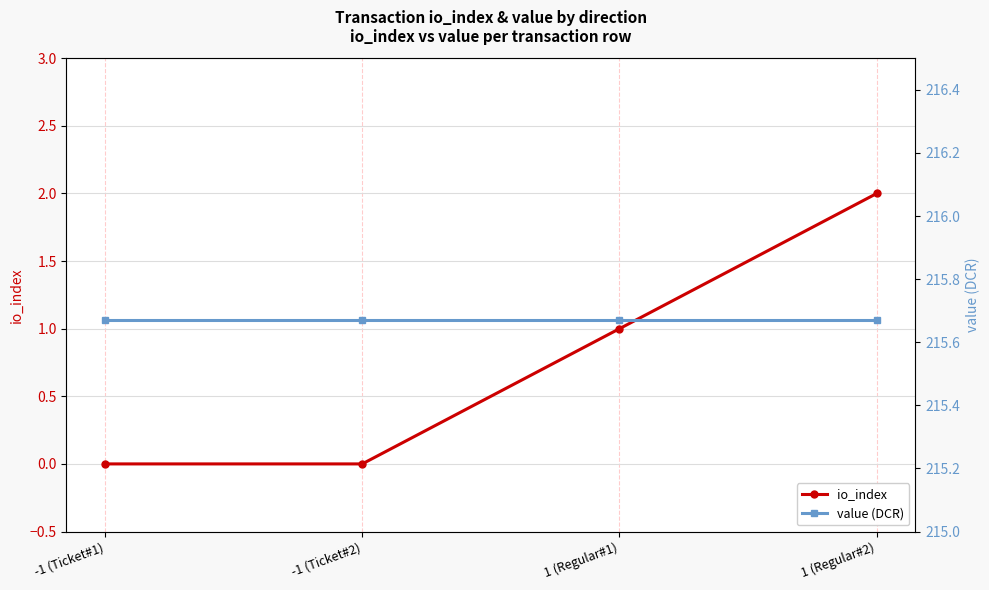

Reading left to right, list all the values displayed in this chart.

io_index: 0.0	0.0	1.0	2.0
value (DCR): 215.7	215.7	215.7	215.7